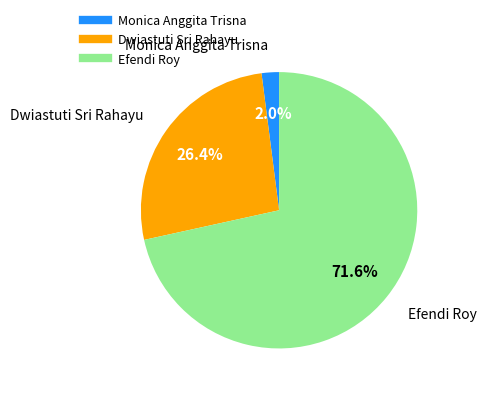

Which has a higher value, Monica Anggita Trisna or Efendi Roy?

Efendi Roy